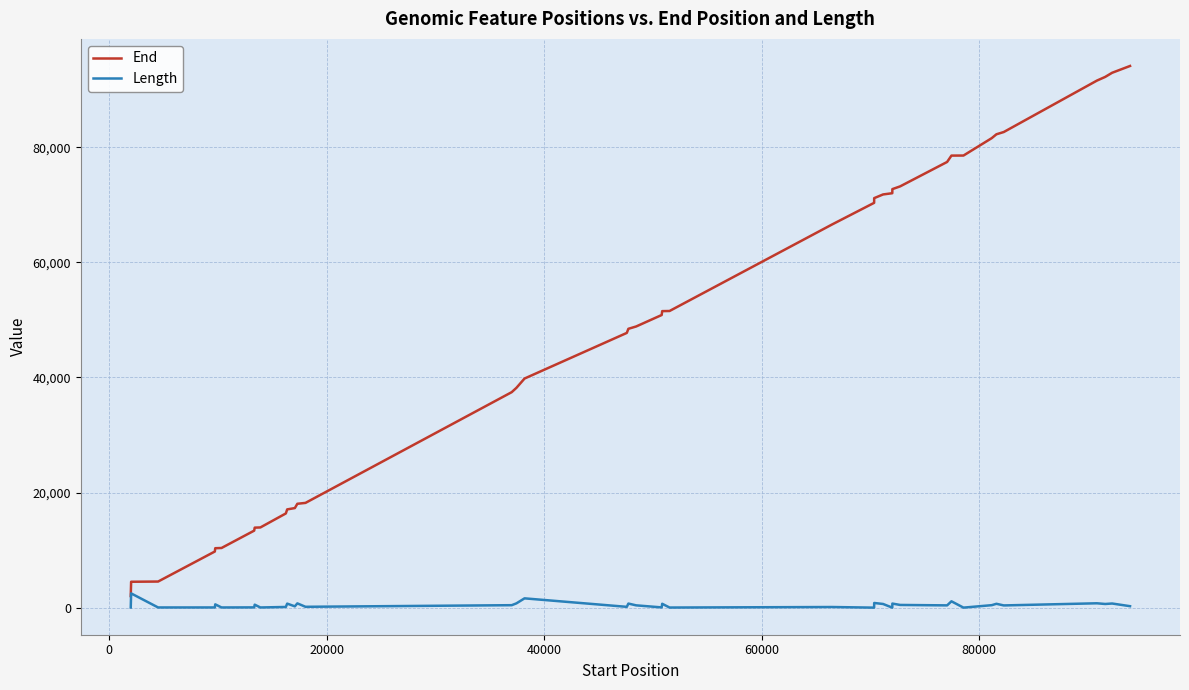

List the series in order of their peak value, lowest first.

Length, End